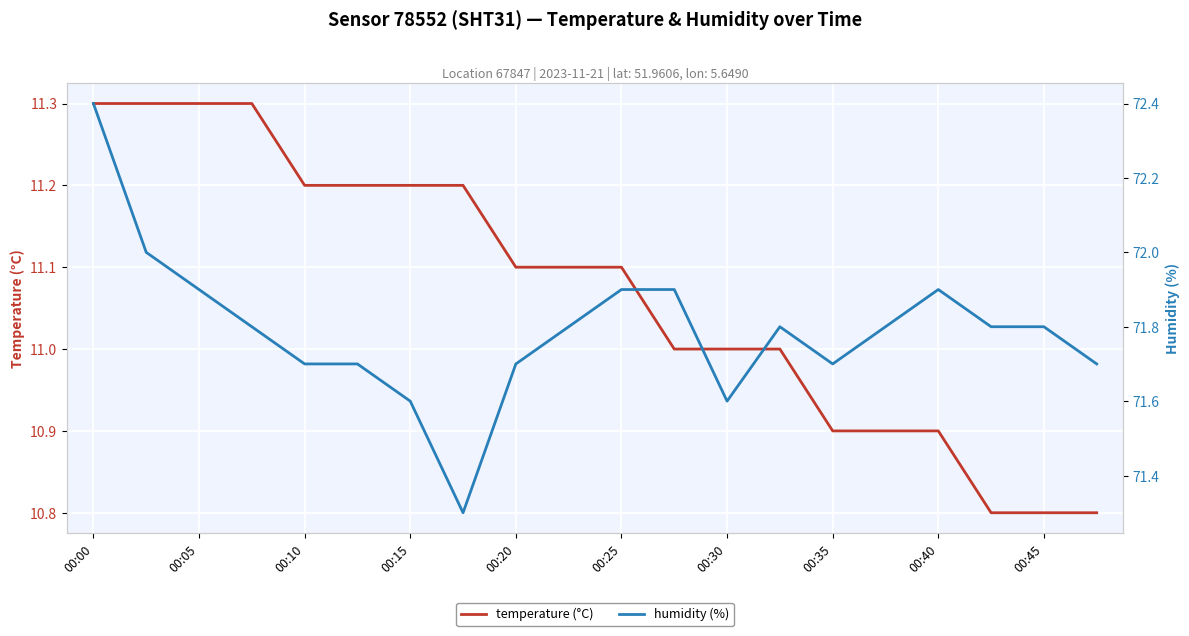

List the series in order of their overall mean, highest first.

humidity (%), temperature (°C)